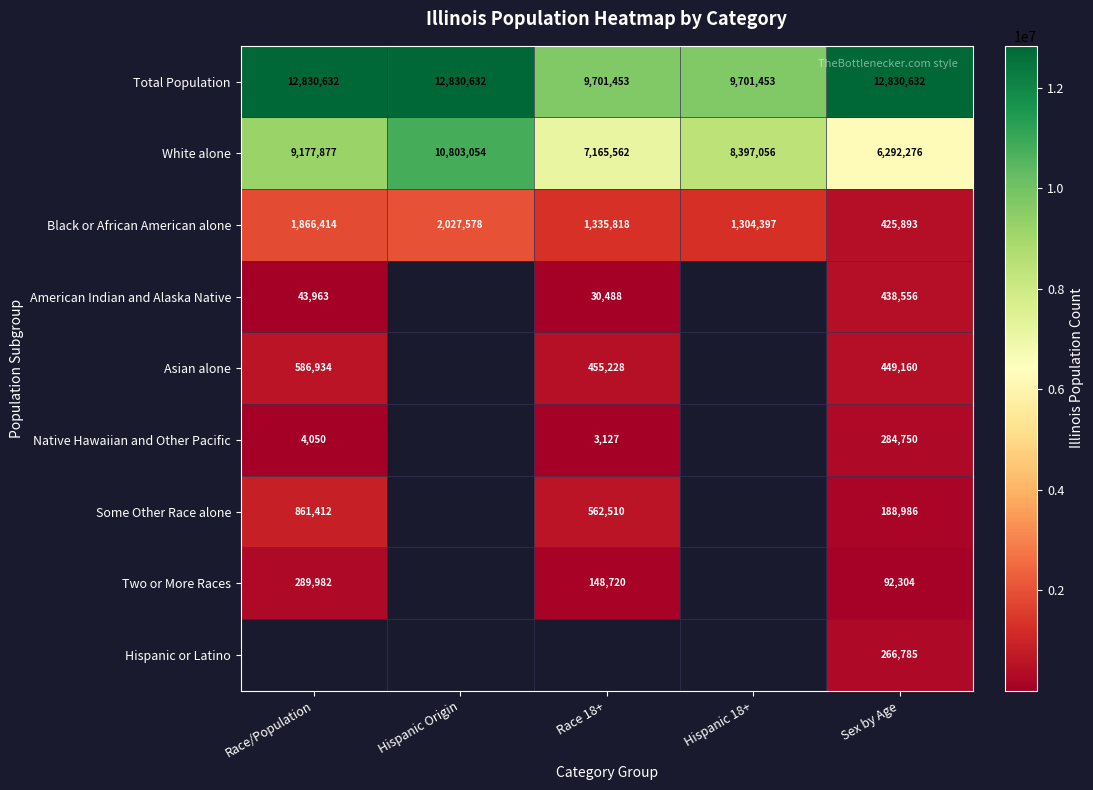

What is the lowest value of the Total Population series?

9701453